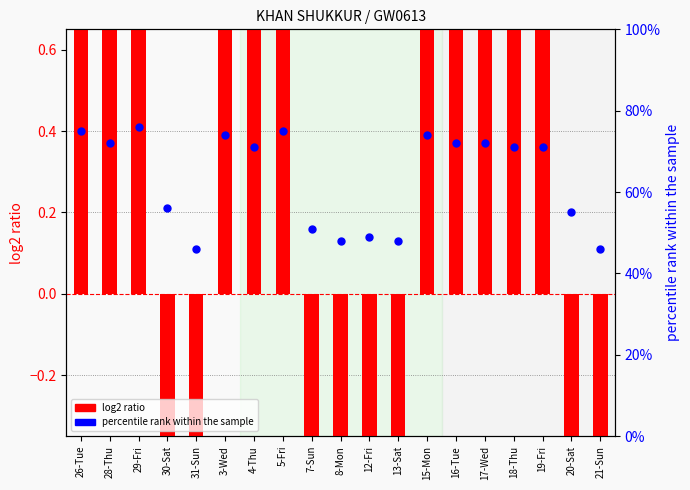

Which series reaches the maximum Y coordinate?

log2 ratio